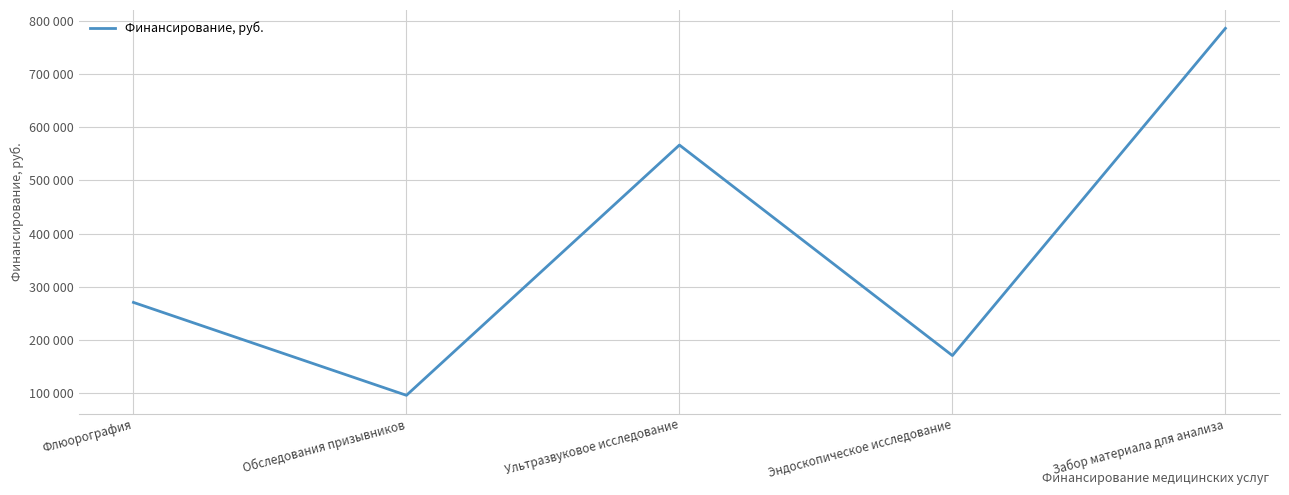

What is the change in value from Флюорография to Эндоскопическое исследование?

-100196